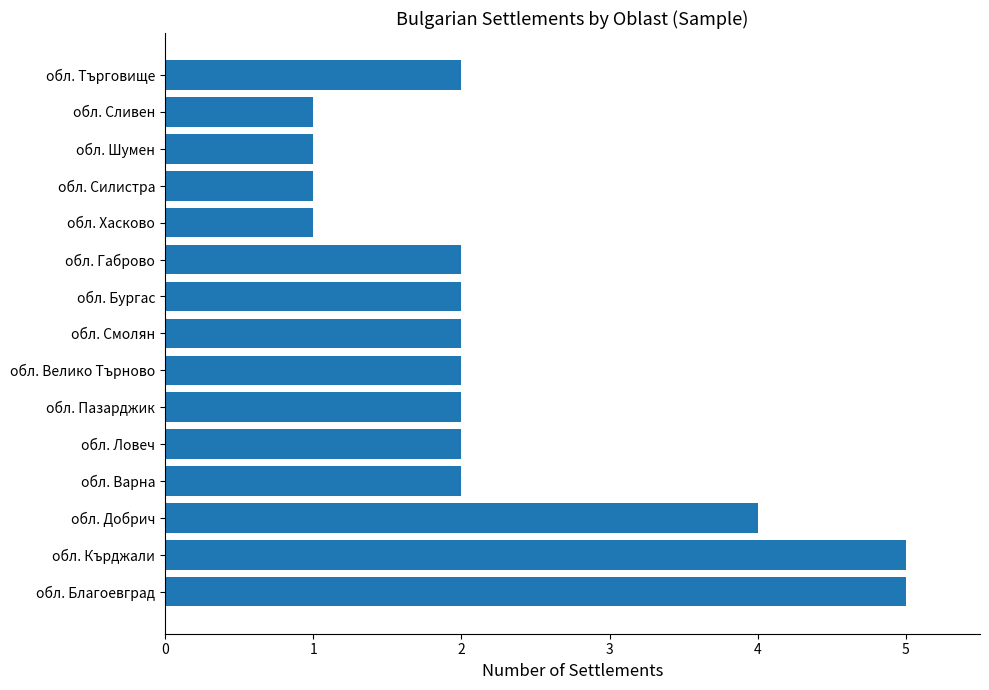

What is the sum of all values?

34